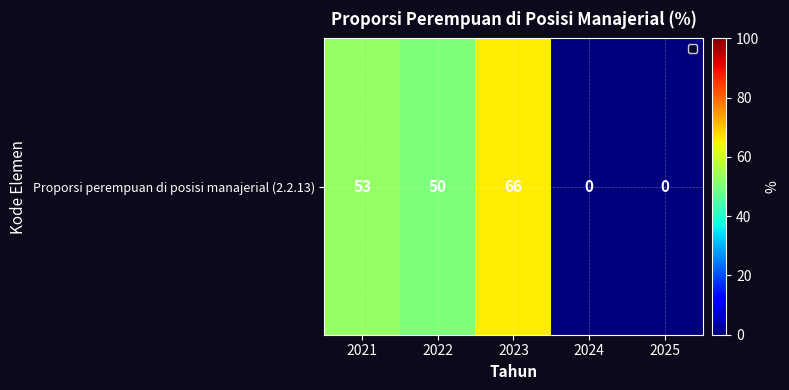

Read the value at 2022, to the nearest 10.

50